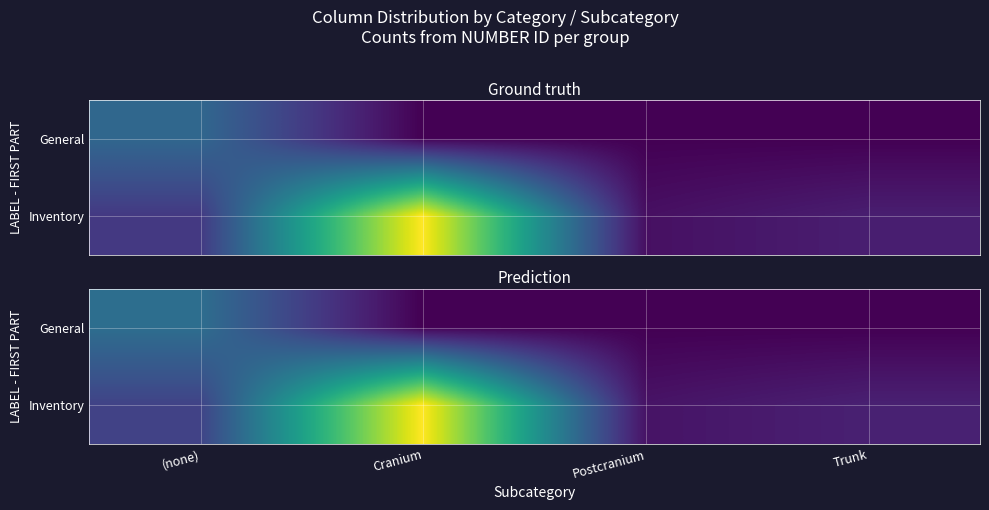

Count the number of data series in this chart.

2